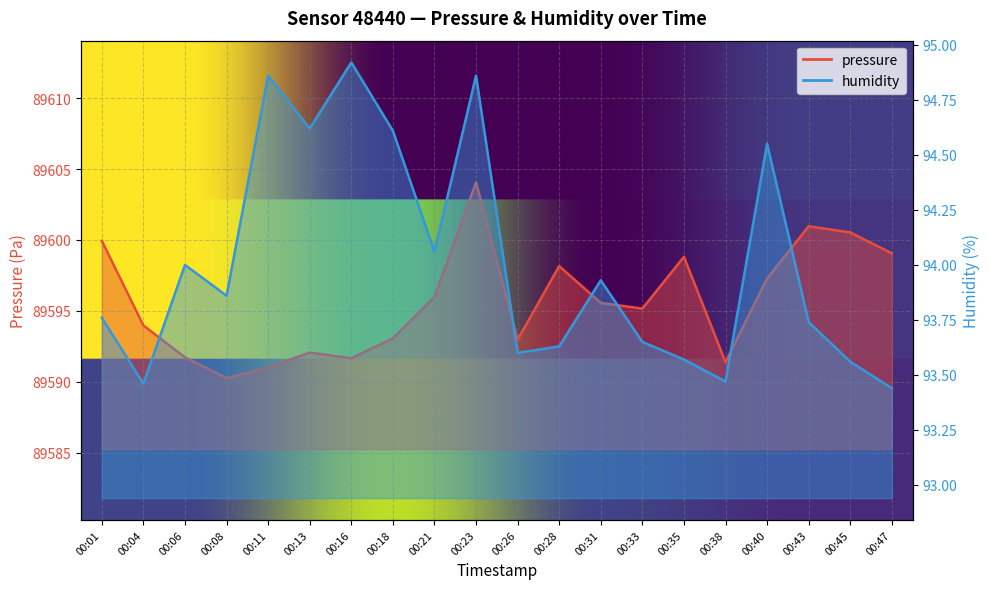

Which series has the largest total across all categories?

pressure